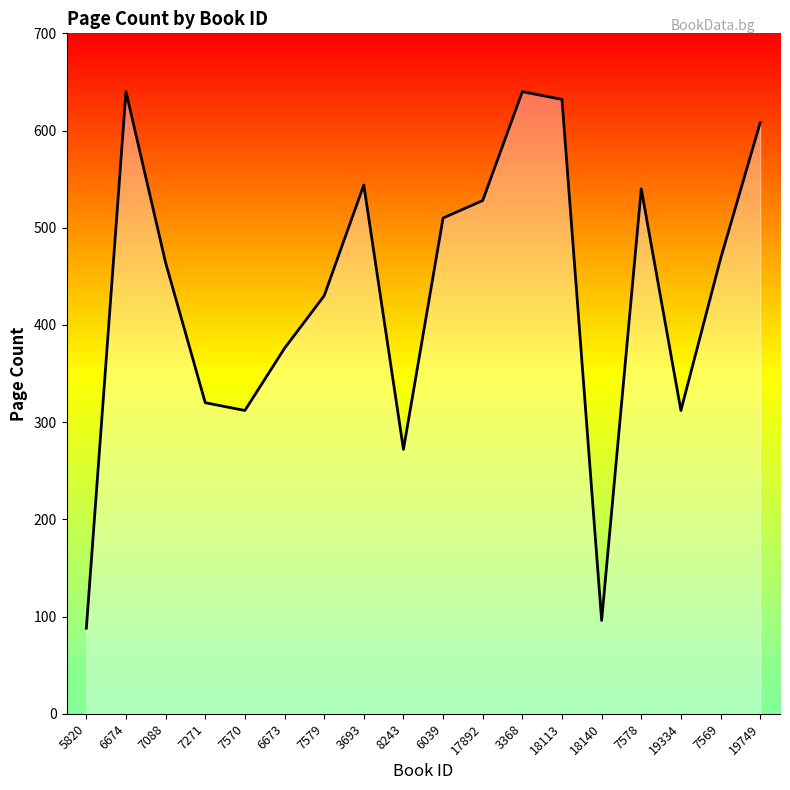

What is the sum of the values at 18140 and 7271?

416